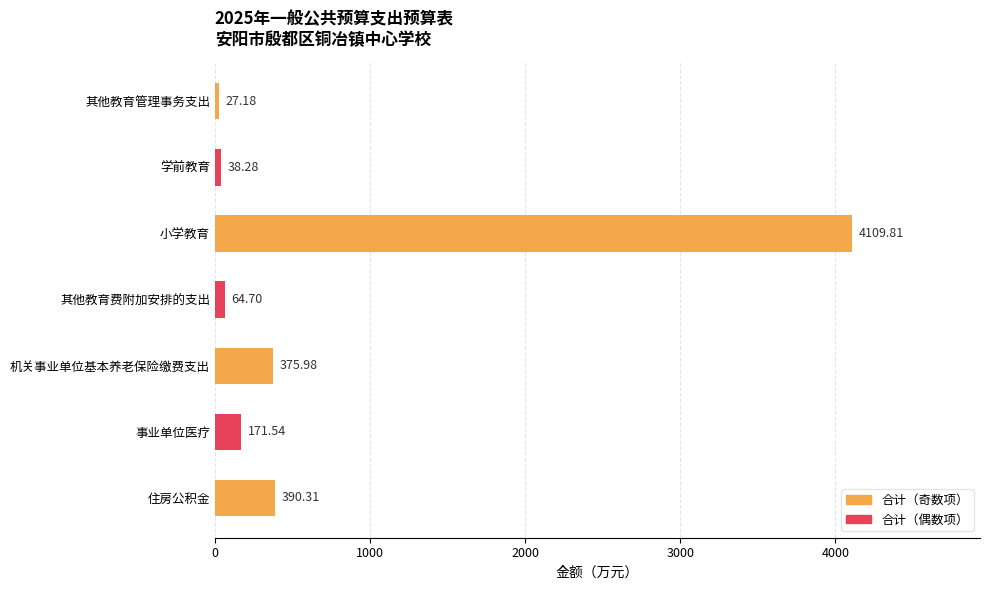

Does the chart contain any negative values?

No